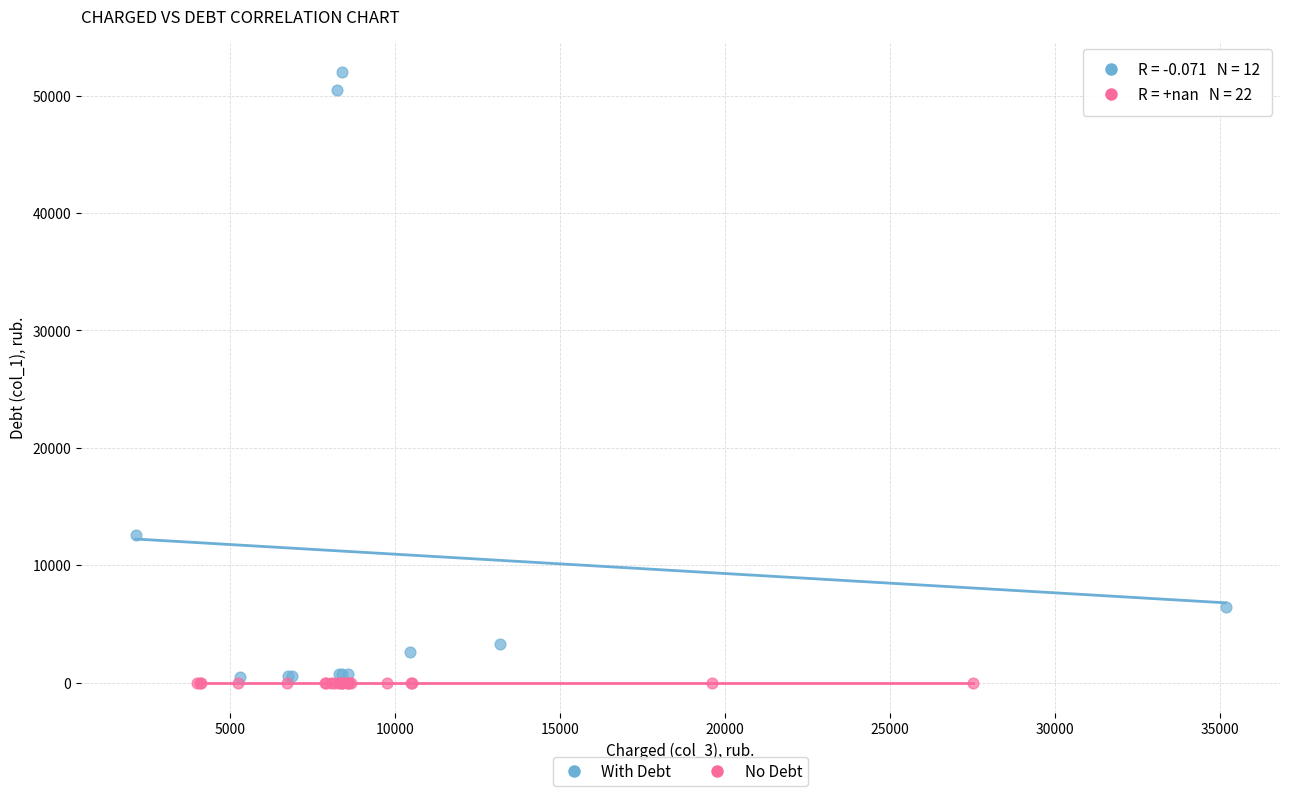

Which series contains the highest Y value?

With Debt